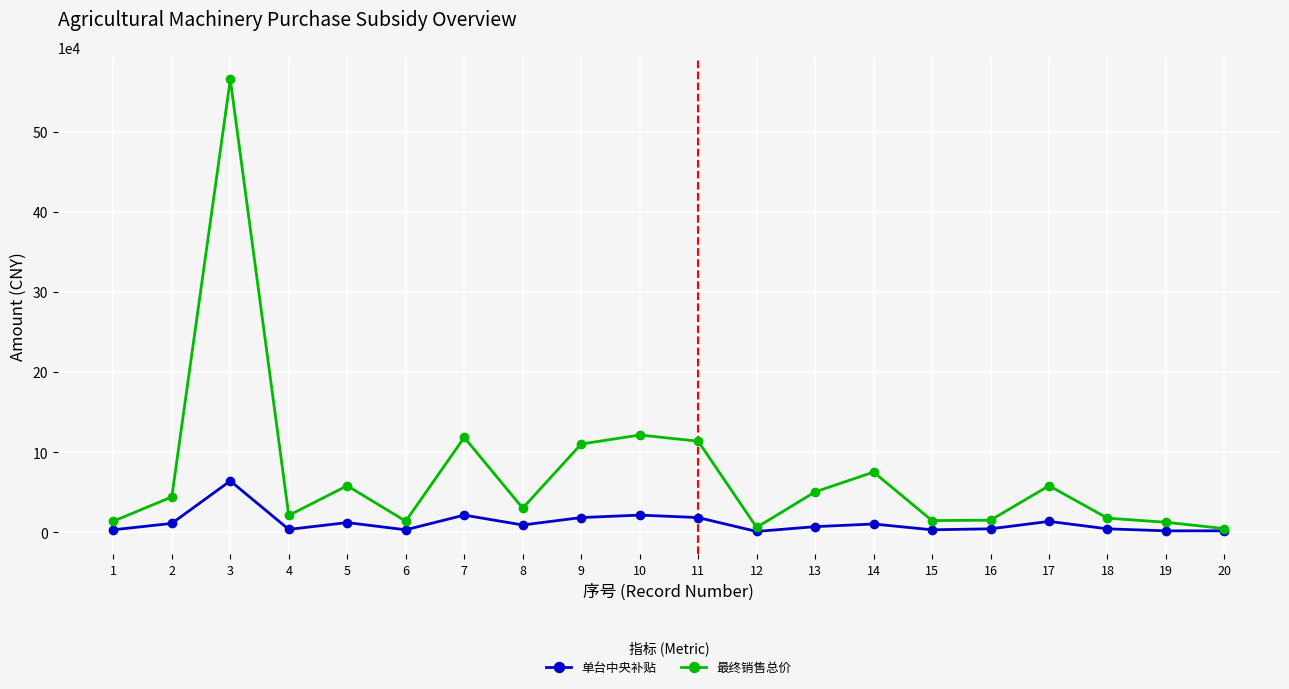

How many interior local valleys does the 最终销售总价 series have?

5